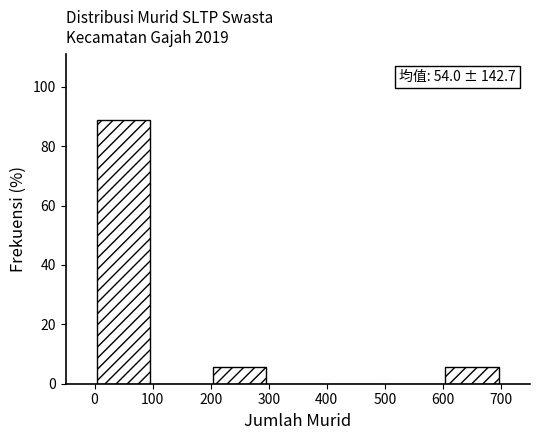

Which range on the x-axis has the tallest bar?

0 to 100